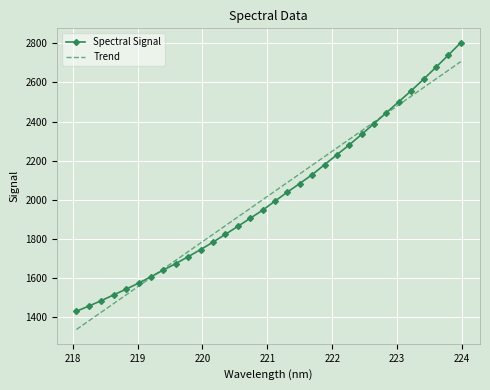

What is the lowest value of the Spectral Signal series?

1430.7